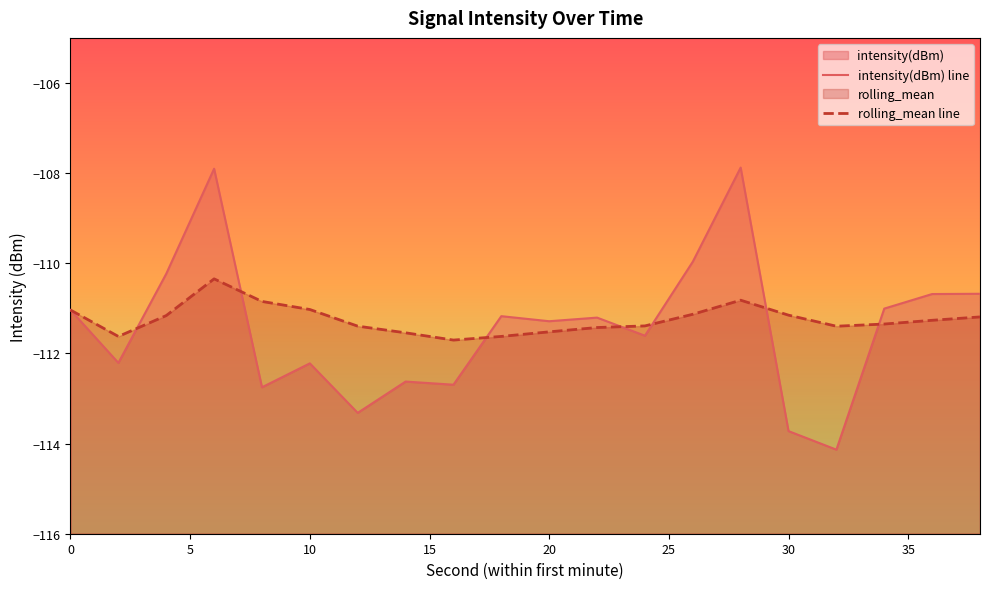

How many intersections are there between intensity(dBm) line and rolling_mean line?

7